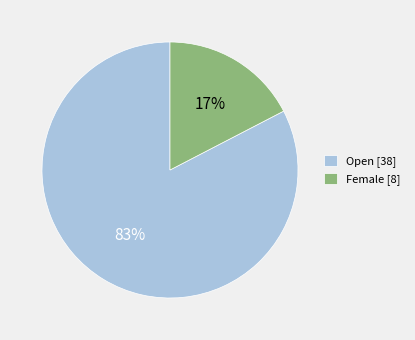

To the nearest percent, what is the average slice percentage?

50%